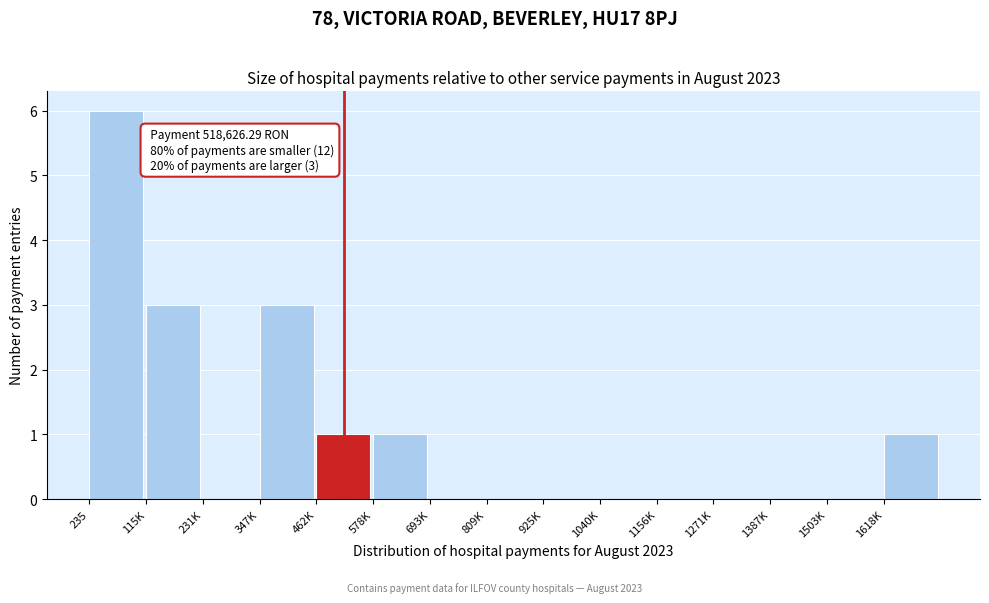

Reading right to left, transcribe all the data shown in this chart.

1618K=1	1503K=0	1387K=0	1271K=0	1156K=0	1040K=0	925K=0	809K=0	693K=0	578K=1	462K=1	347K=3	231K=0	115K=3	235=6